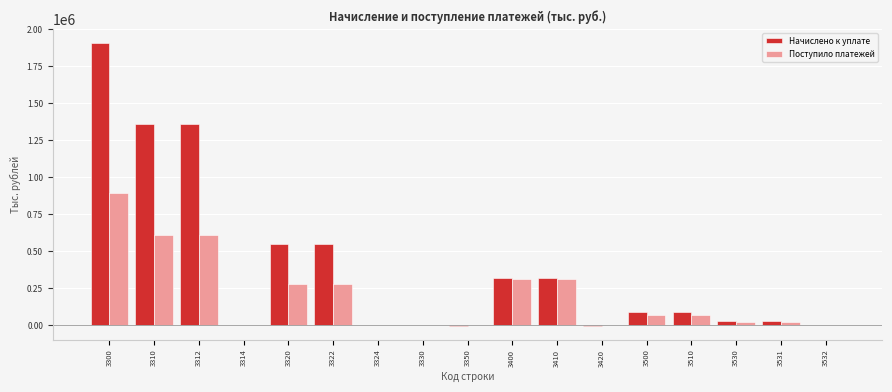

What is the highest value of the Поступило платежей series?

893803